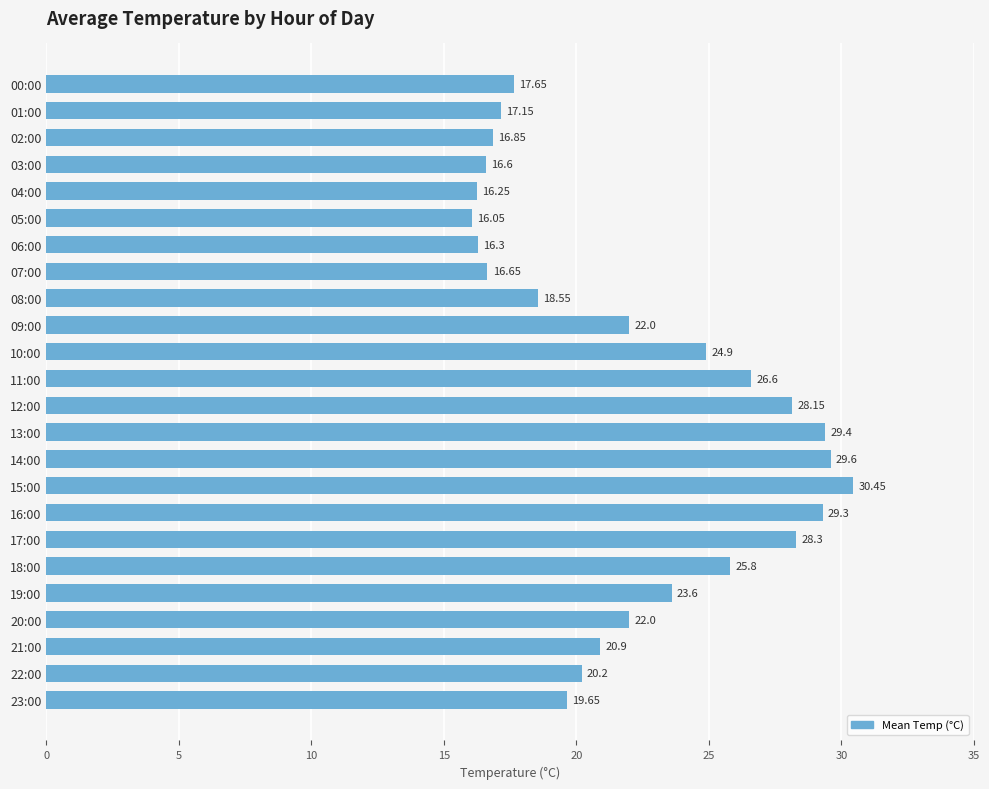

Approximately how many times larger is the value at 13:00 compared to 14:00?

1.0